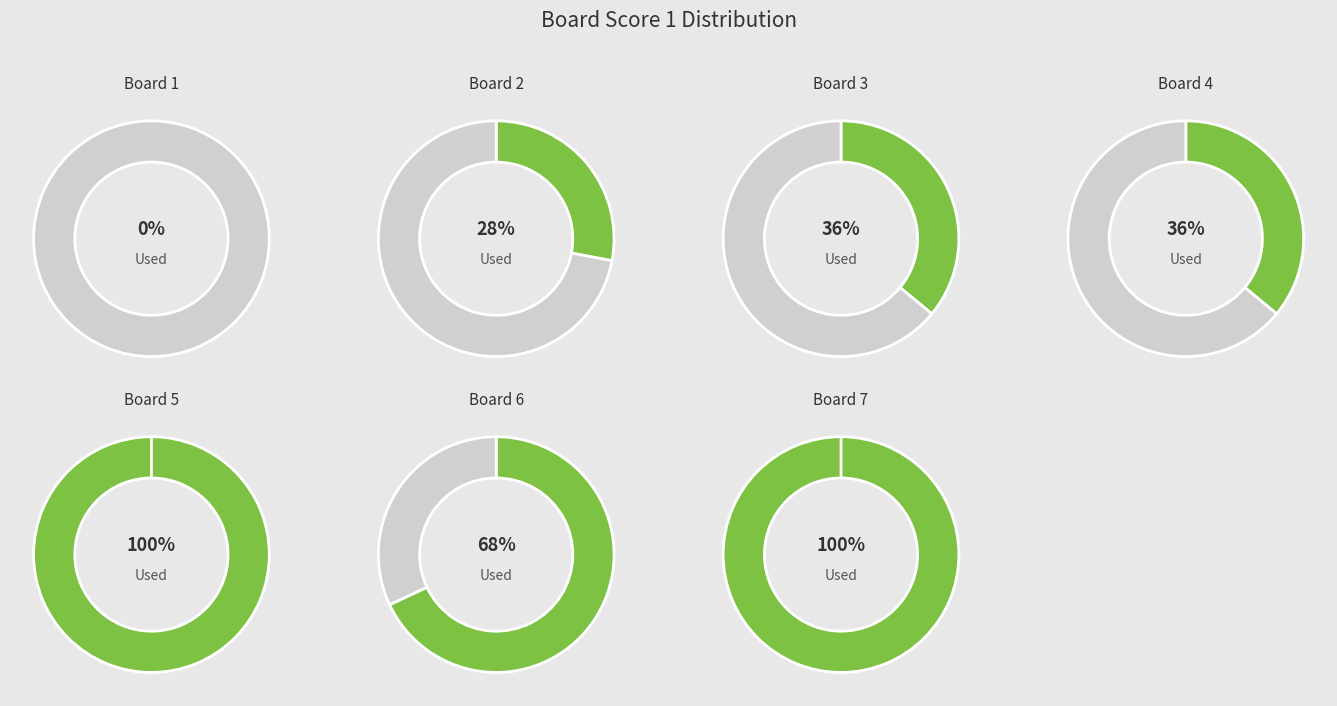

True or false: 6 accounts for 9% of the total.

False